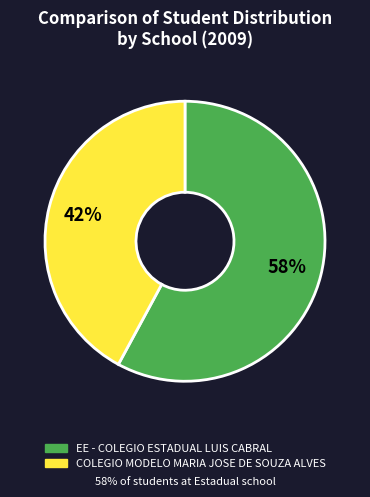

Between EE - COLEGIO ESTADUAL LUIS CABRAL and COLEGIO MODELO MARIA JOSE DE SOUZA ALVES, which is larger?

EE - COLEGIO ESTADUAL LUIS CABRAL